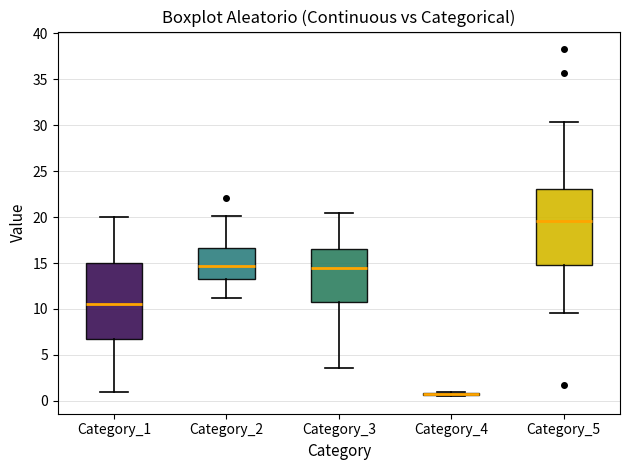

Reading left to right, read every box against the y-axis: the position of its median line, the range the box covers, and the ends of its whiskers. The values are not printed on the chart, so give them approximately, as read against the axis.

Category_1: median 10.5, box 7.0 to 15.0, whiskers 1.0 to 20.0
Category_2: median 14.5, box 13.5 to 16.5, whiskers 11.0 to 20.0
Category_3: median 14.5, box 11.0 to 16.5, whiskers 3.5 to 20.5
Category_4: box collapsed to a line at 0.5, whiskers 0.5 to 1.0
Category_5: median 19.5, box 15.0 to 23.0, whiskers 9.5 to 30.5